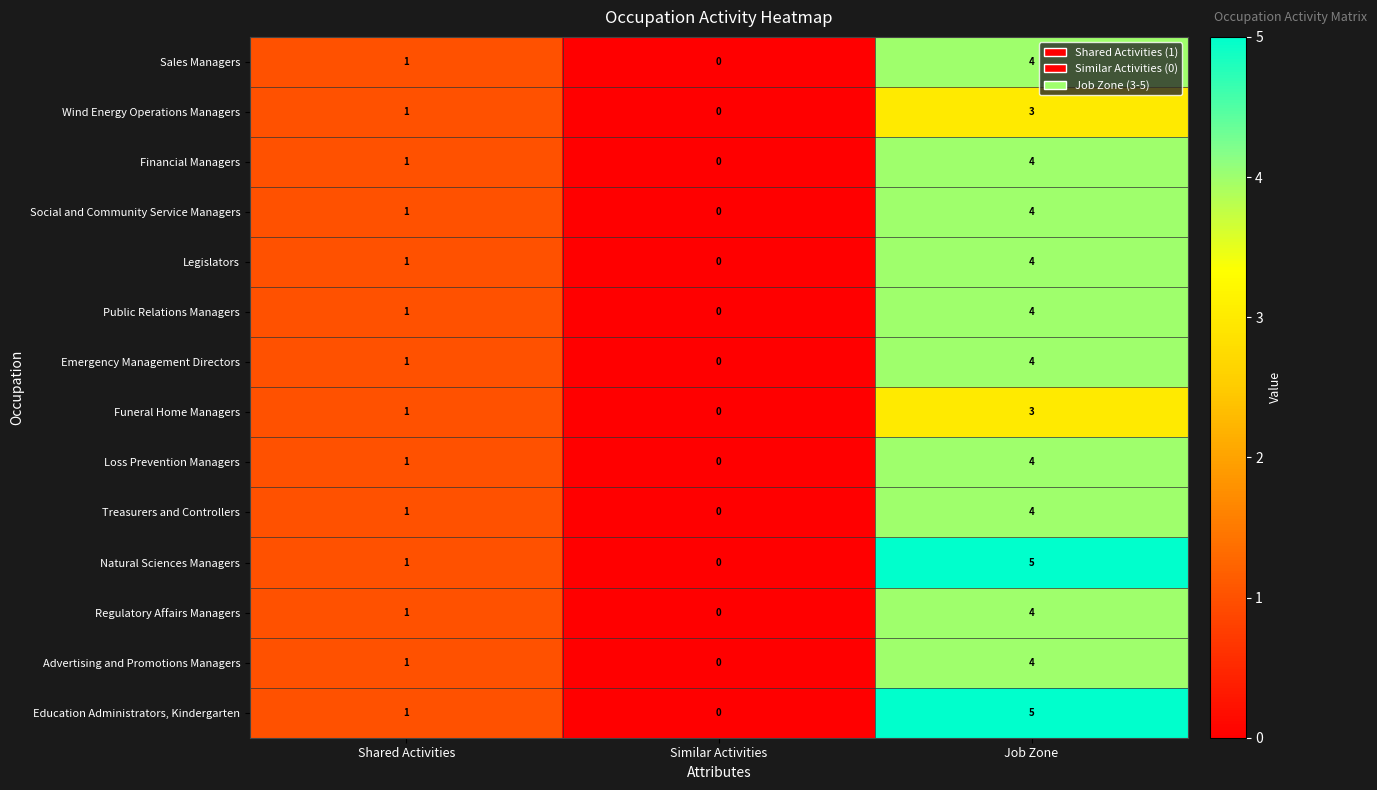

What is the total value across all series at Shared Activities?

14